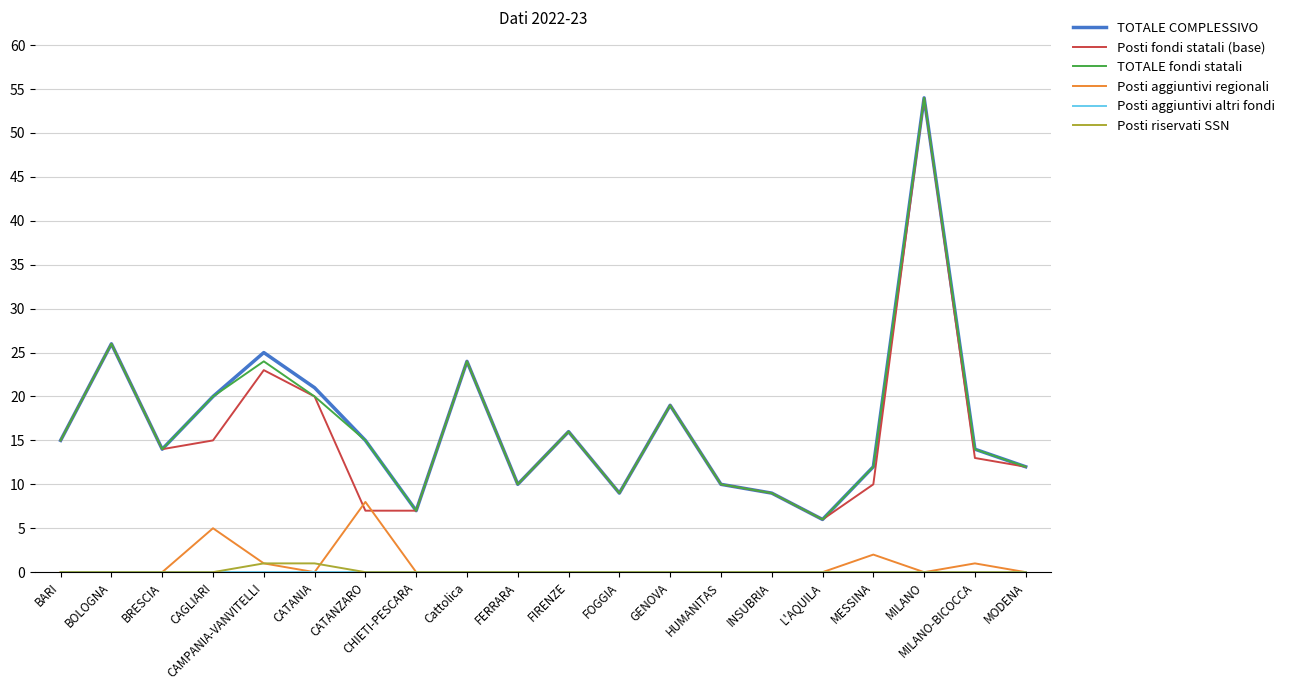

What is the greatest value displayed?

54